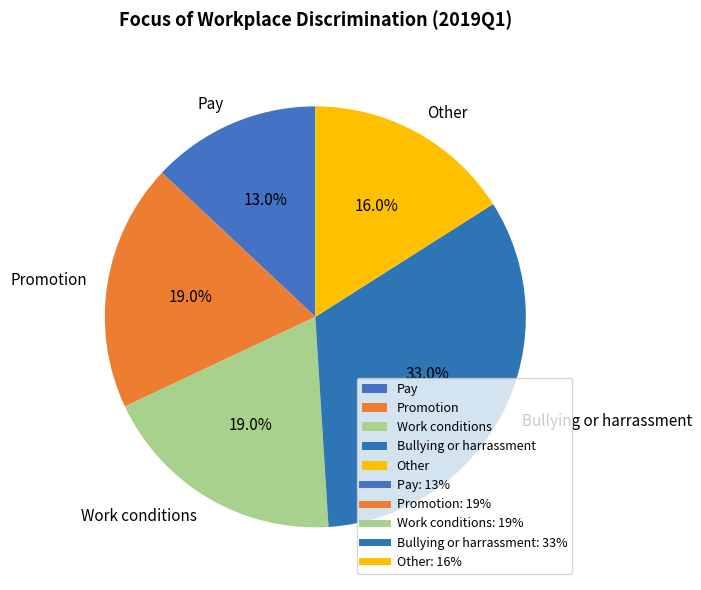

Which category has the biggest portion of the pie?

Bullying or harrassment